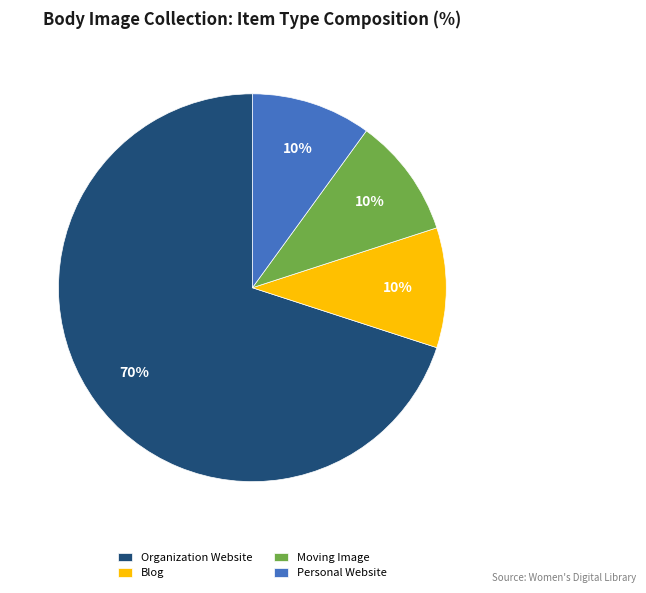

To the nearest percent, what portion does Blog represent?

10%